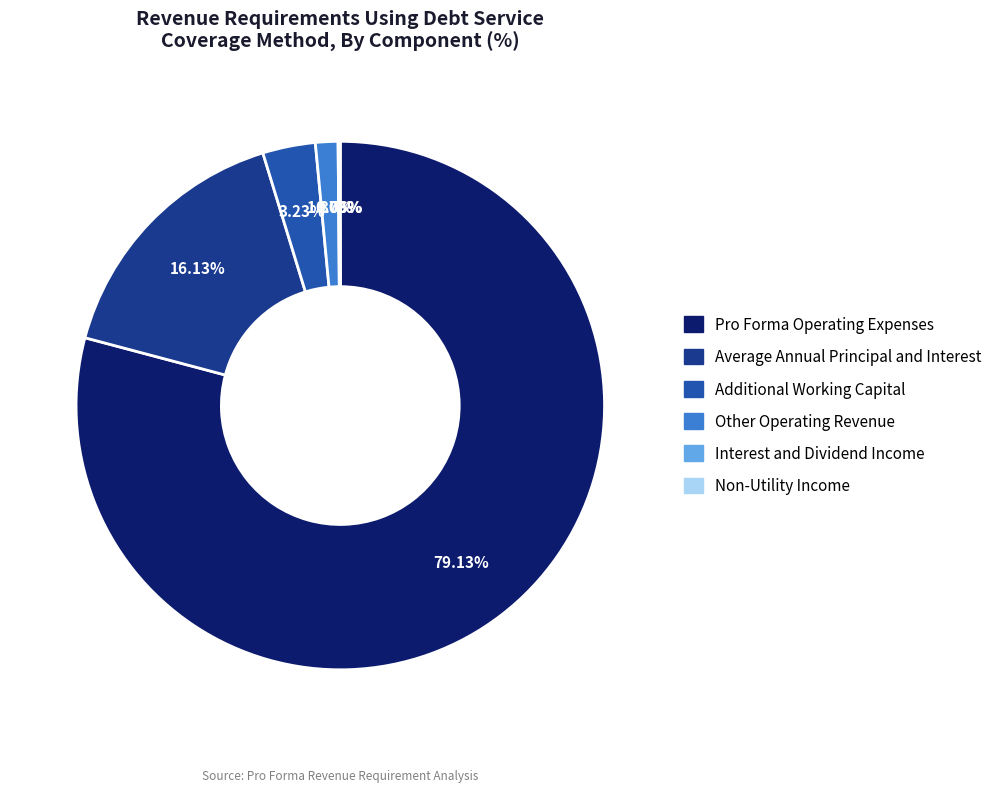

What is the majority slice?

Pro Forma Operating Expenses